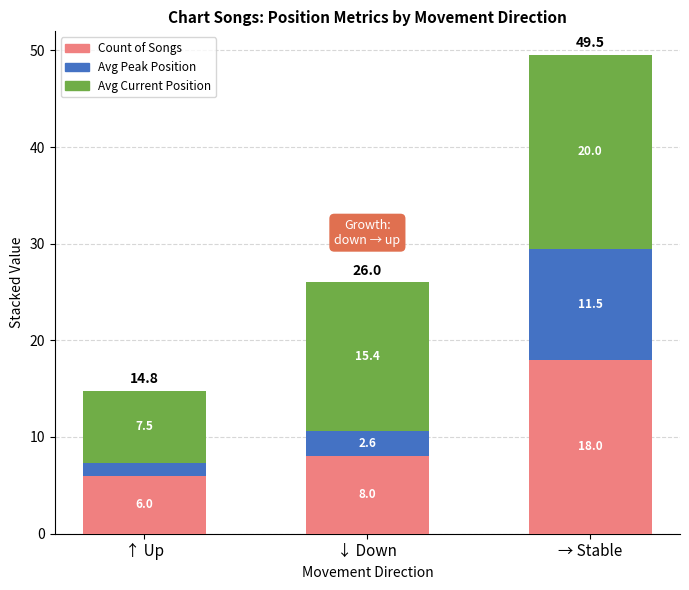

Rank the categories by Count of Songs value from highest to lowest.

→ Stable, ↓ Down, ↑ Up